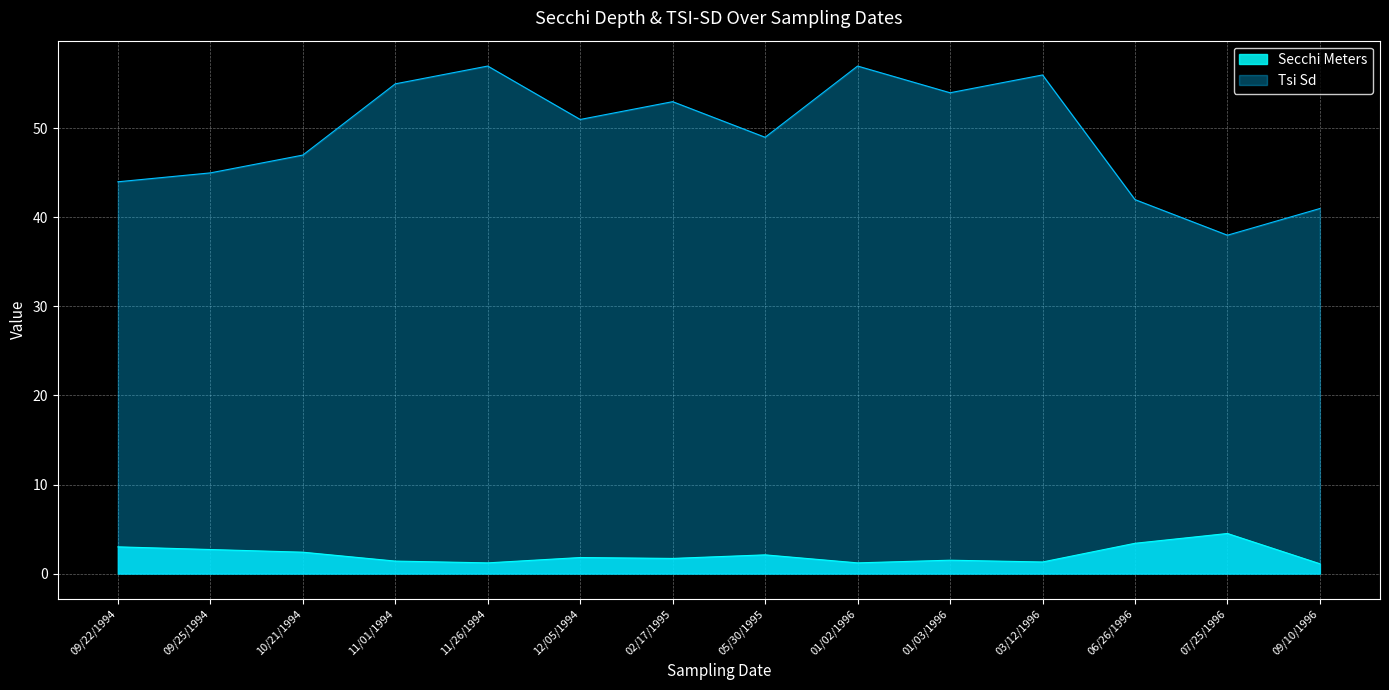

True or false: Tsi Sd has a value of 34.8 at 02/17/1995.

False